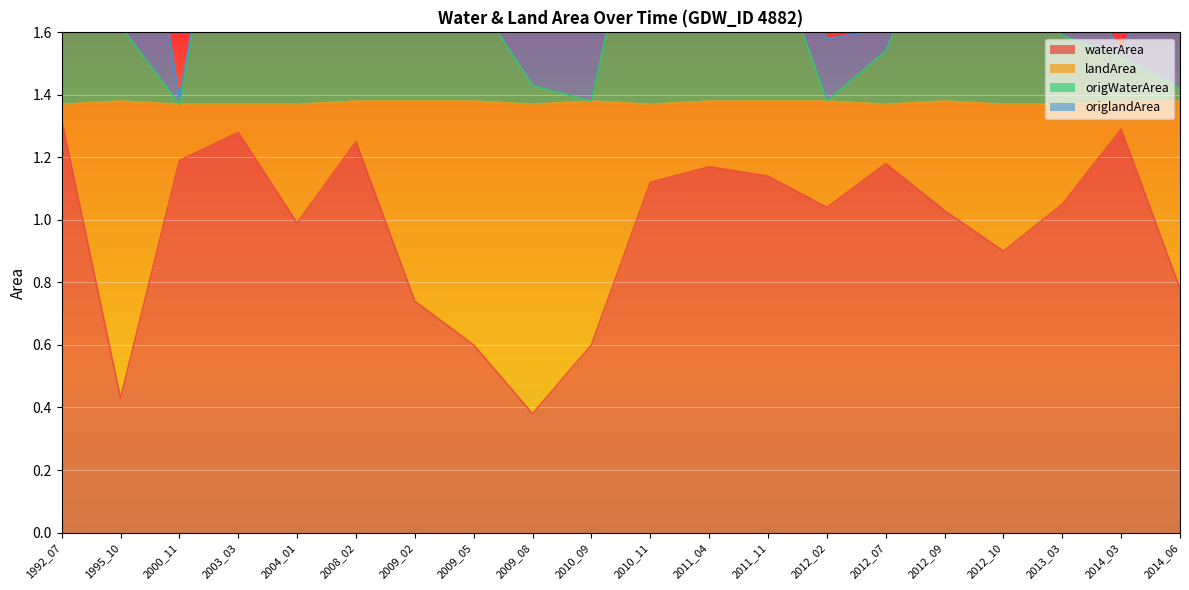

What is the total value across all series at 2003_03?

3.7